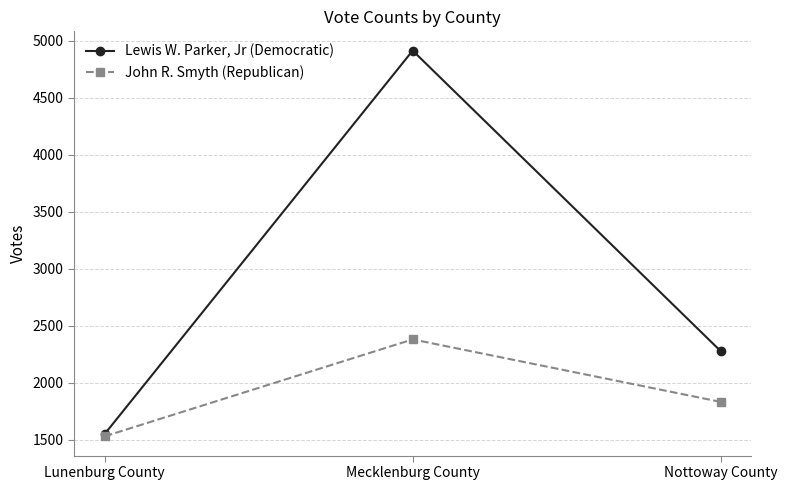

What is the difference between the John R. Smyth (Republican) values at Mecklenburg County and Nottoway County?

548